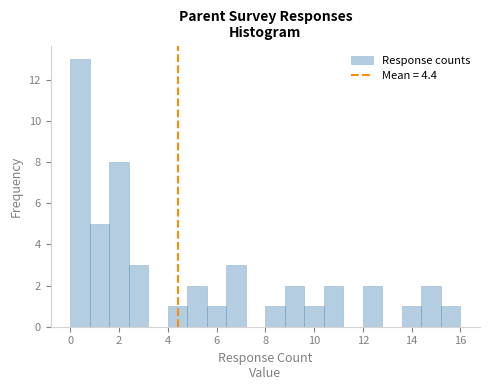

Reading left to right, list every bar in this chart as the range it spans on the x-axis followed by its height. The values are not printed on the chart, so give them approximately, as read against the axis.

0.0 to 0.8: 13
0.8 to 1.6: 5
1.6 to 2.4: 8
2.4 to 3.2: 3
3.2 to 4.0: 0
4.0 to 4.8: 1
4.8 to 5.6: 2
5.6 to 6.4: 1
6.4 to 7.2: 3
7.2 to 8.0: 0
8.0 to 8.8: 1
8.8 to 9.6: 2
9.6 to 10.4: 1
10.4 to 11.2: 2
11.2 to 12.0: 0
12.0 to 12.8: 2
12.8 to 13.6: 0
13.6 to 14.4: 1
14.4 to 15.2: 2
15.2 to 16.0: 1